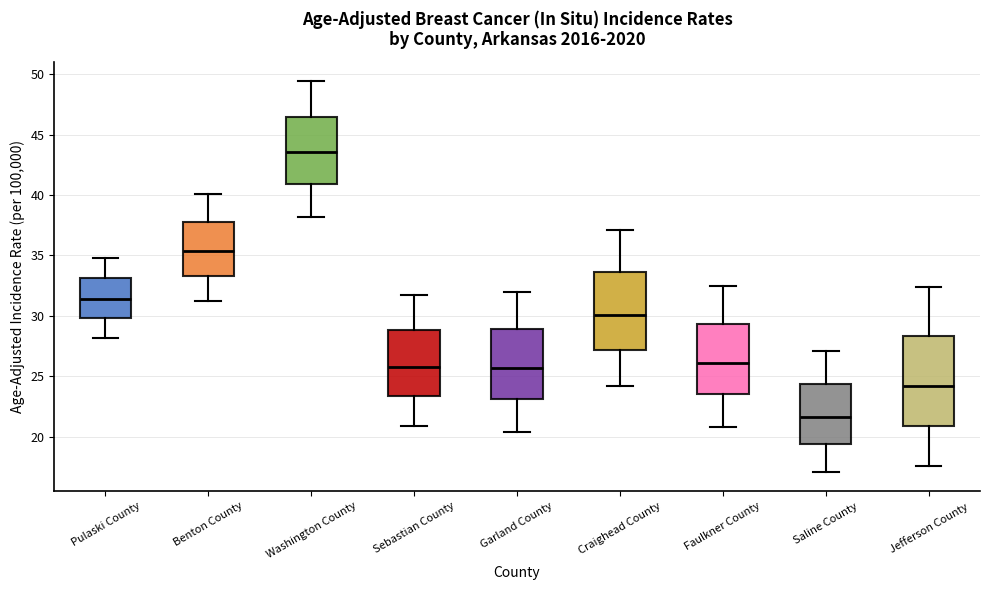

Which box has the highest median line?

Washington County